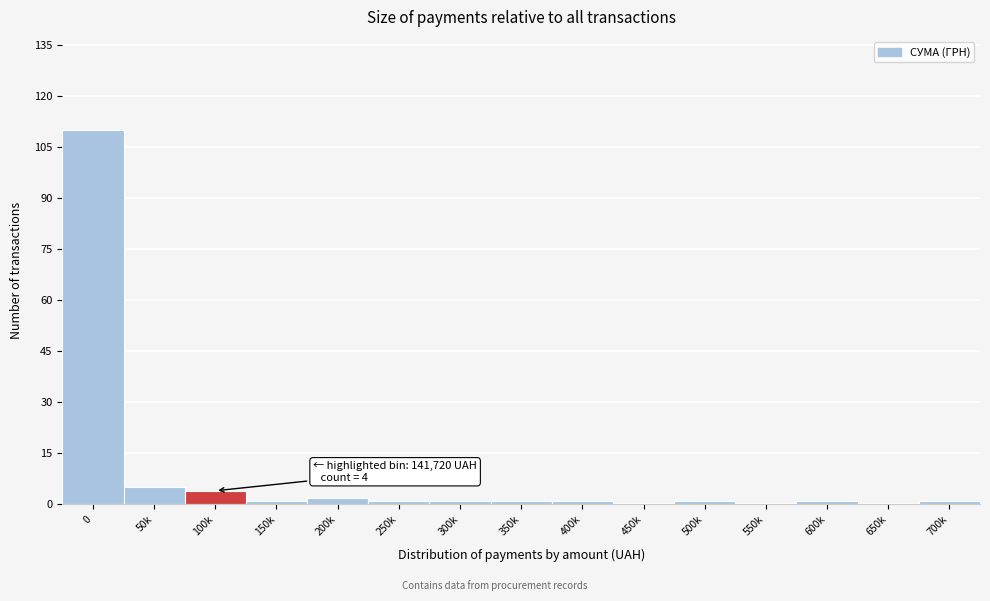

Reading right to left, transcribe all the data shown in this chart.

700k=1	650k=0	600k=1	550k=0	500k=1	450k=0	400k=1	350k=1	300k=1	250k=1	200k=2	150k=1	100k=4	50k=5	0=110